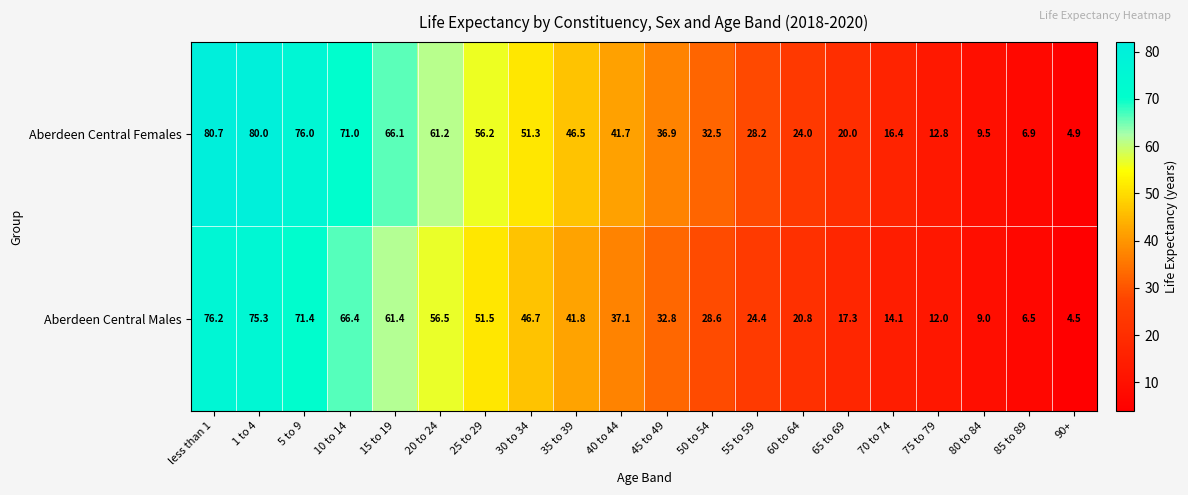

Rank the categories by Aberdeen Central Males value from highest to lowest.

less than 1, 1 to 4, 5 to 9, 10 to 14, 15 to 19, 20 to 24, 25 to 29, 30 to 34, 35 to 39, 40 to 44, 45 to 49, 50 to 54, 55 to 59, 60 to 64, 65 to 69, 70 to 74, 75 to 79, 80 to 84, 85 to 89, 90+